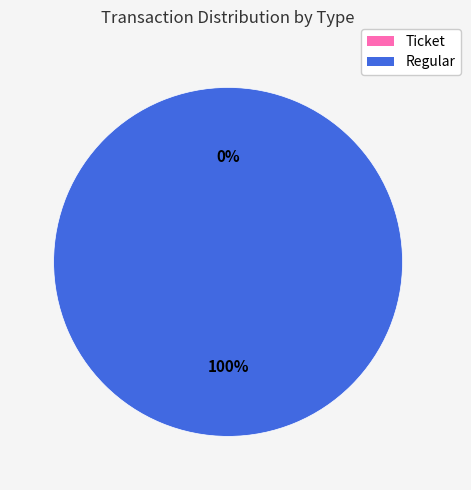

Is it true that Ticket is 1% of the pie?

False